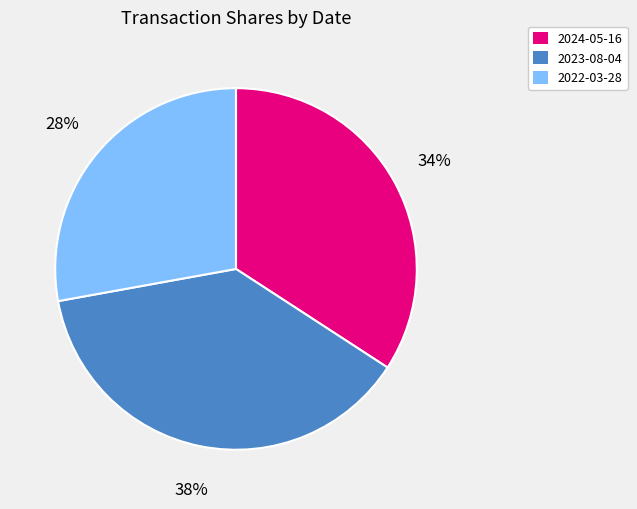

Combined, do 2024-05-16 and 2023-08-04 account for over 50%?

Yes